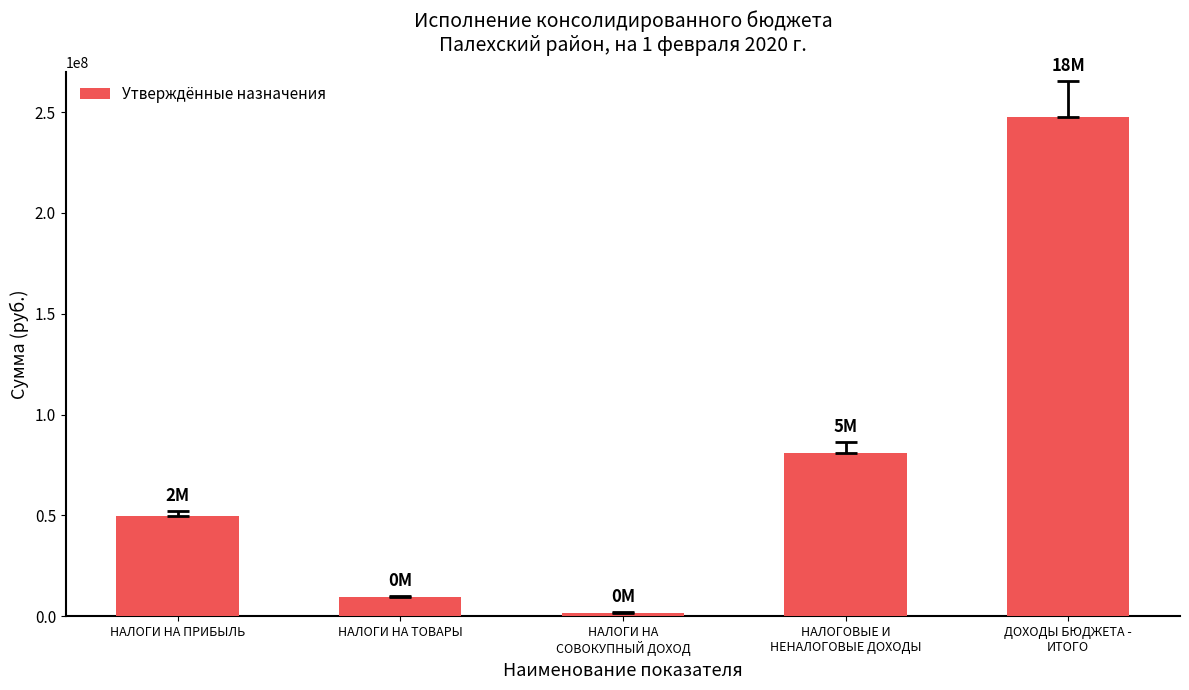

Reading right to left, list all the values displayed in this chart.

ДОХОДЫ БЮДЖЕТА -
ИТОГО=247376418.1	НАЛОГОВЫЕ И
НЕНАЛОГОВЫЕ ДОХОДЫ=81142632.5	НАЛОГИ НА
СОВОКУПНЫЙ ДОХОД=1742340.0	НАЛОГИ НА ТОВАРЫ=9387151.2	НАЛОГИ НА ПРИБЫЛЬ=49578286.4